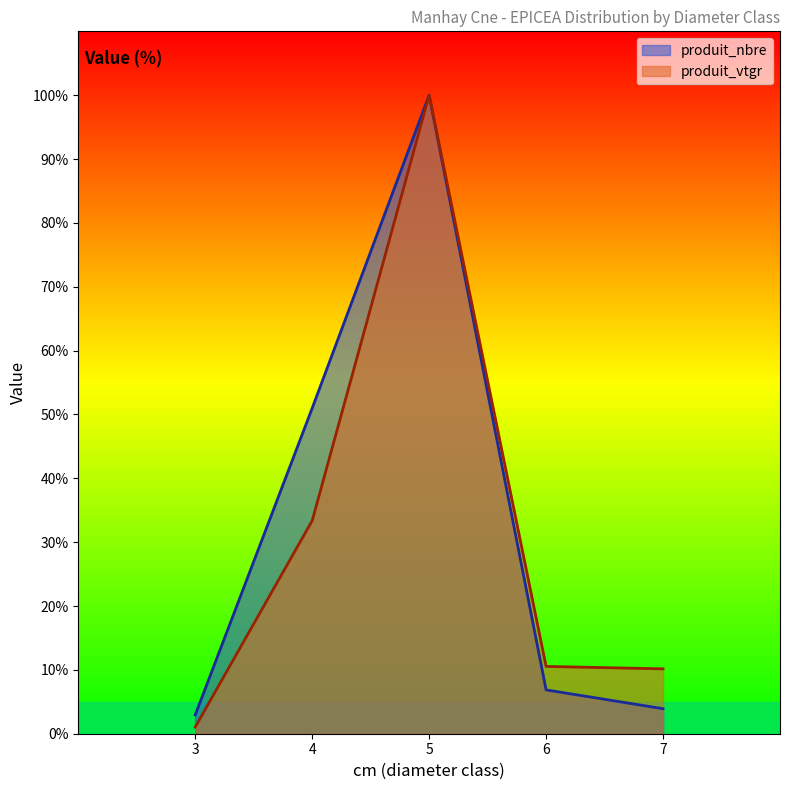

Is the value of produit_vtgr at 7 greater than the value of produit_nbre at 3?

Yes